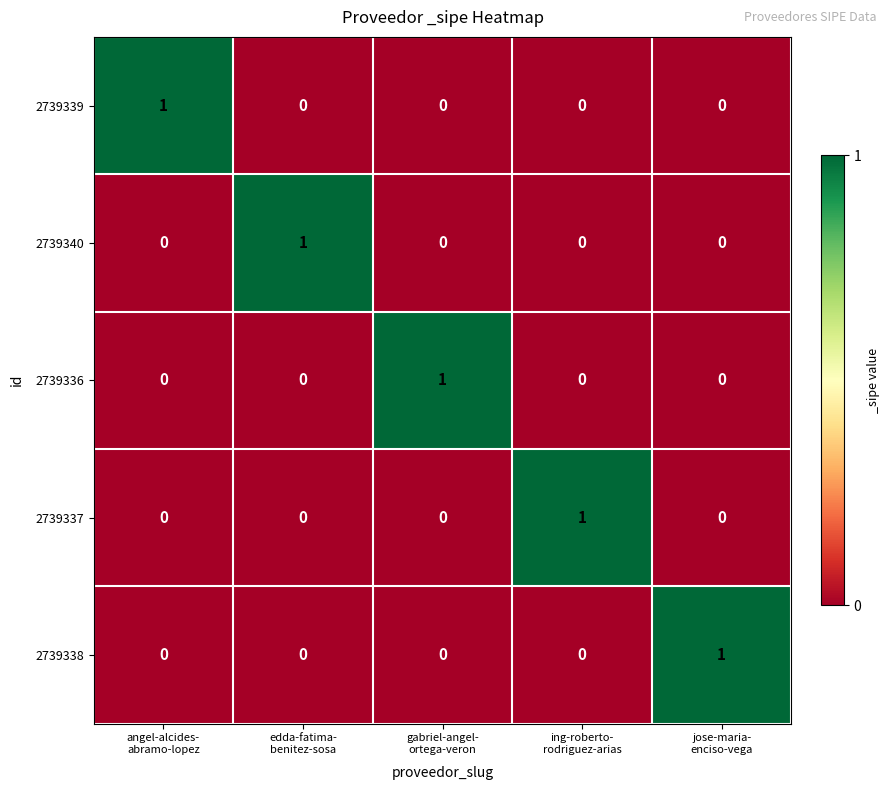

Reading left to right, list all the values displayed in this chart.

2739339: 1	0	0	0	0
2739340: 0	1	0	0	0
2739336: 0	0	1	0	0
2739337: 0	0	0	1	0
2739338: 0	0	0	0	1